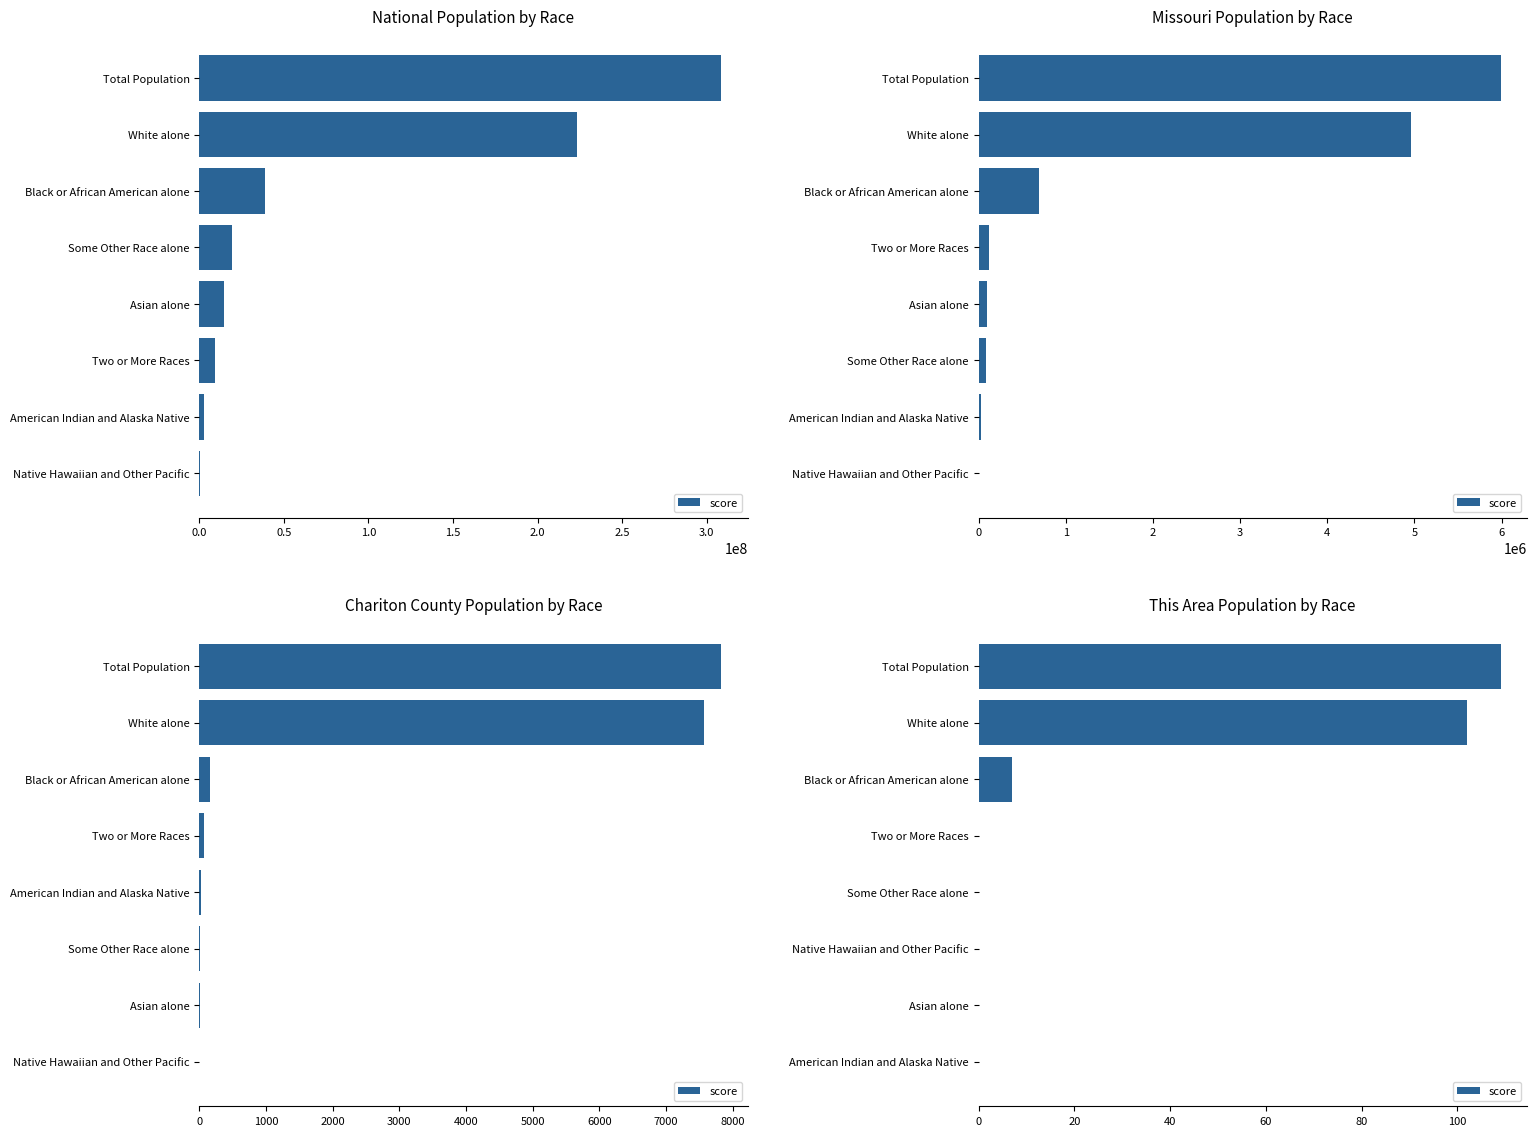

How many values exceed 0?

3